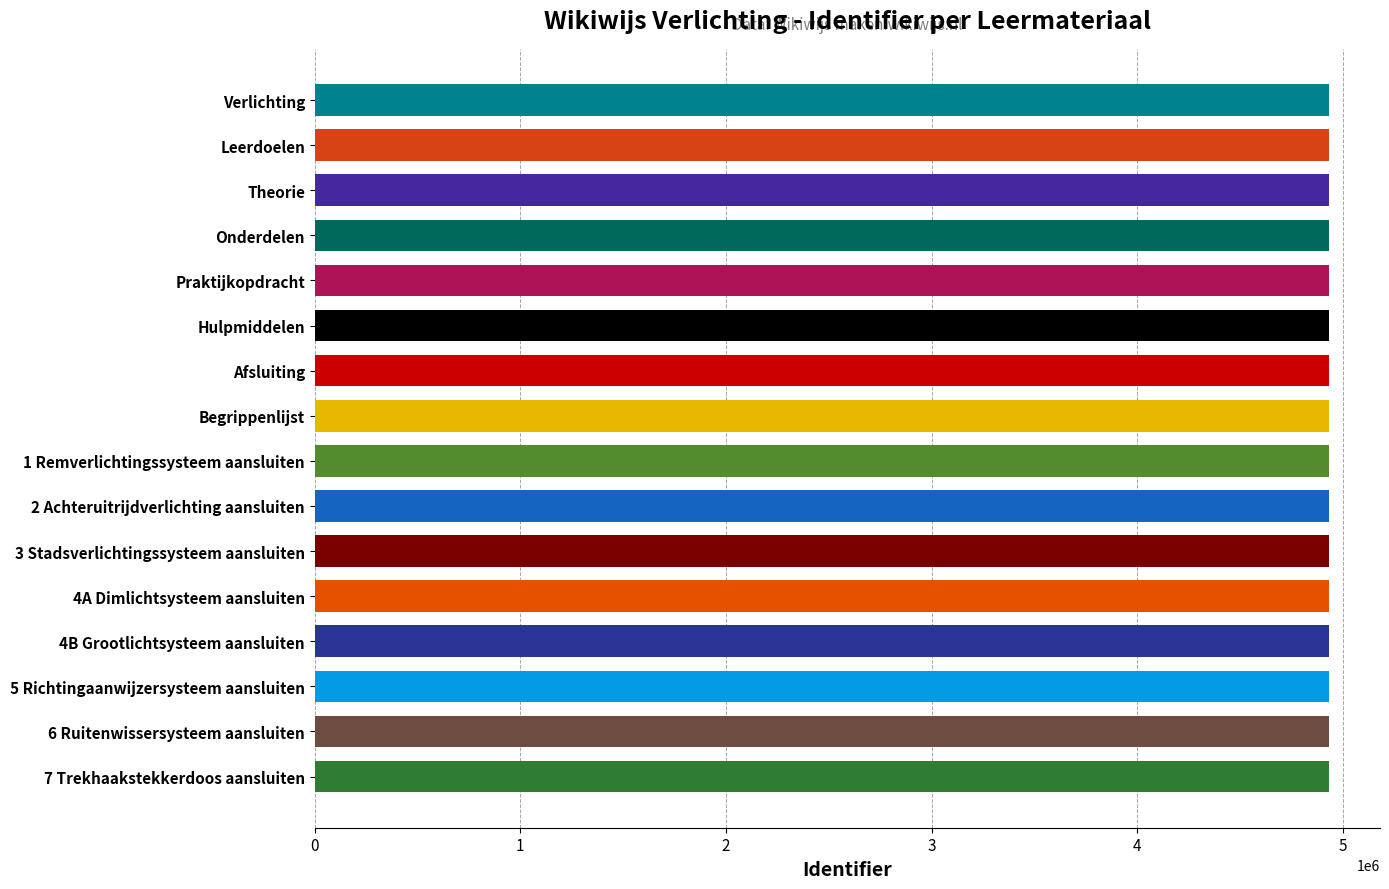

What is the greatest value displayed?

4934708